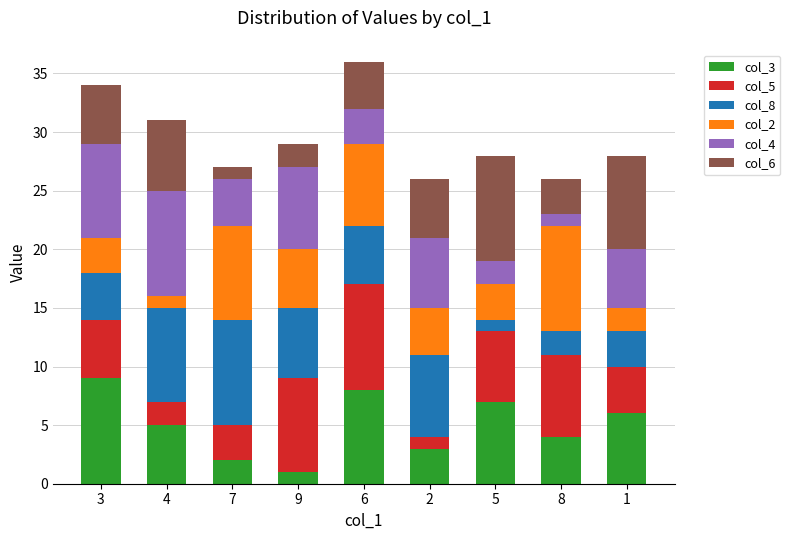

Where does the col_3 series first go above 5?

3